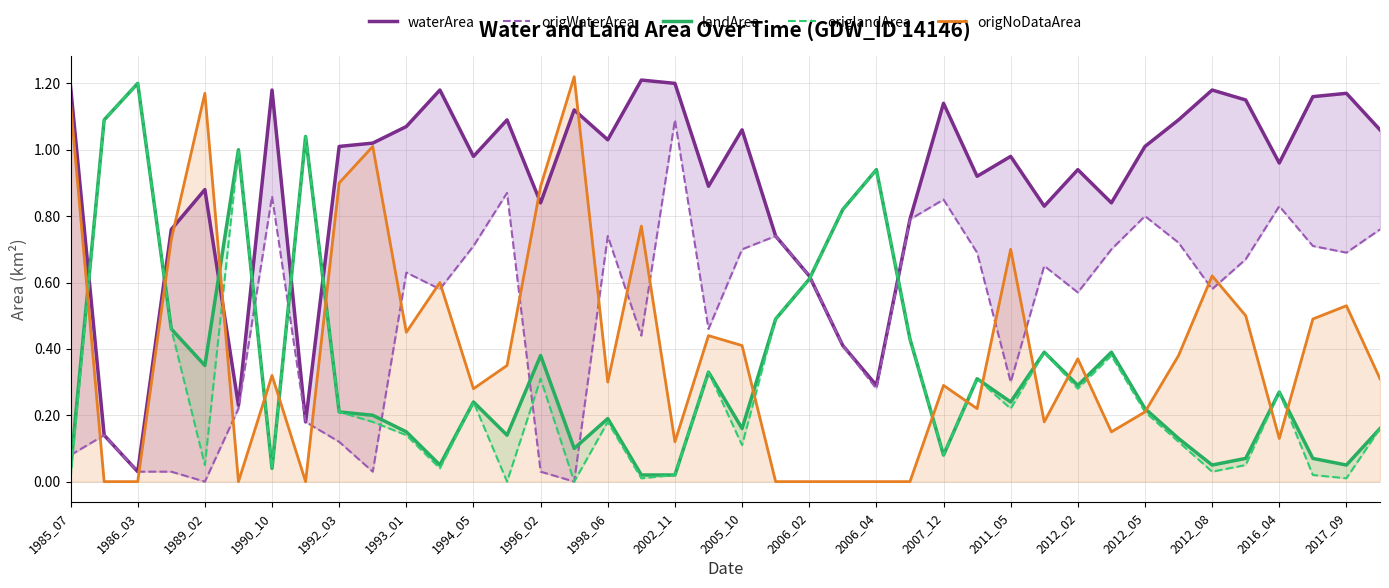

True or false: origNoDataArea has a value of 0.4 at 1994_05.

False